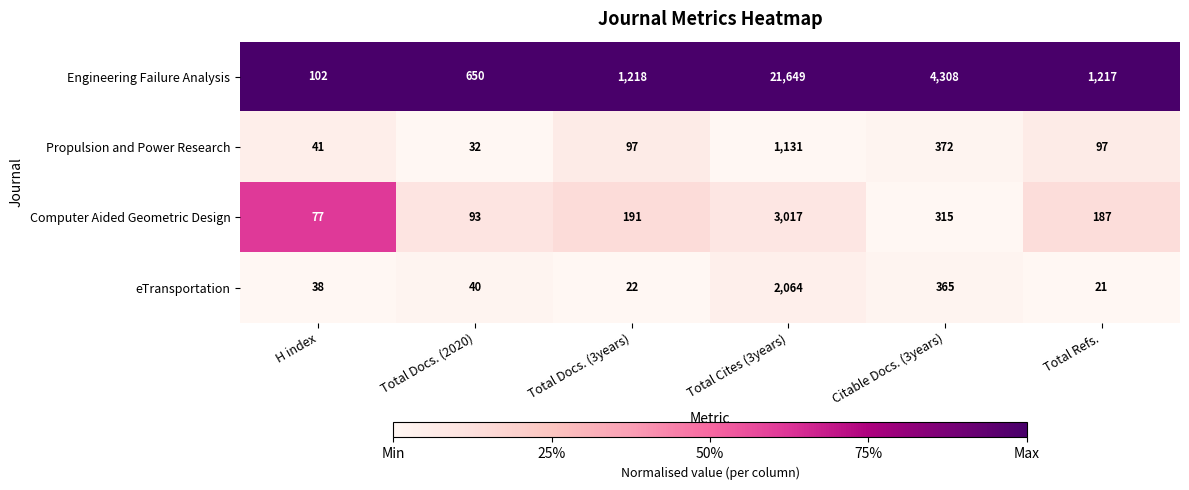

At which category is the sum across all series the highest?

Total Cites (3years)